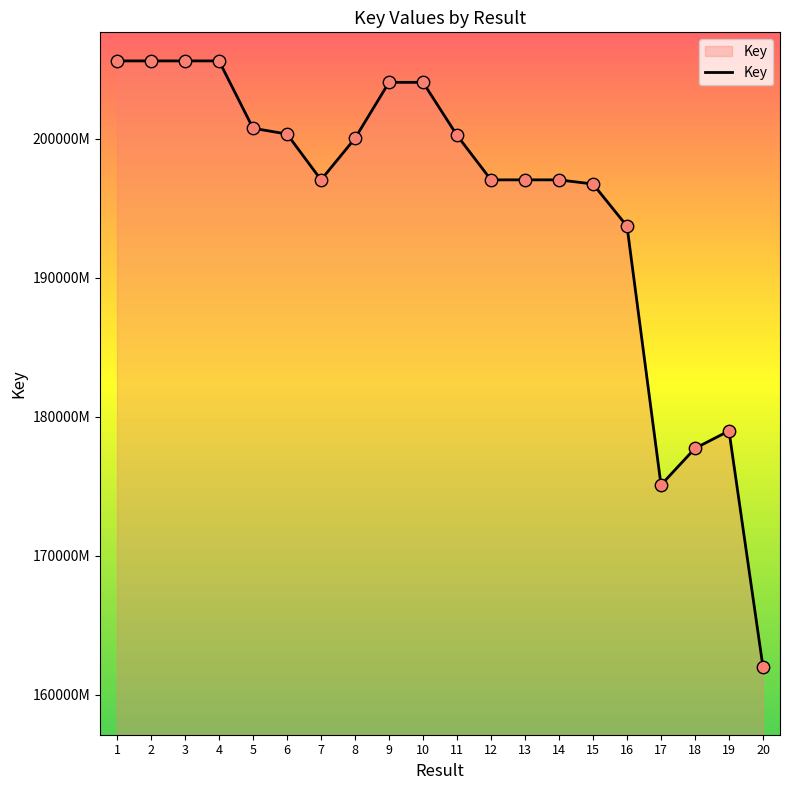

Is this an area chart (filled region under the line)?

Yes